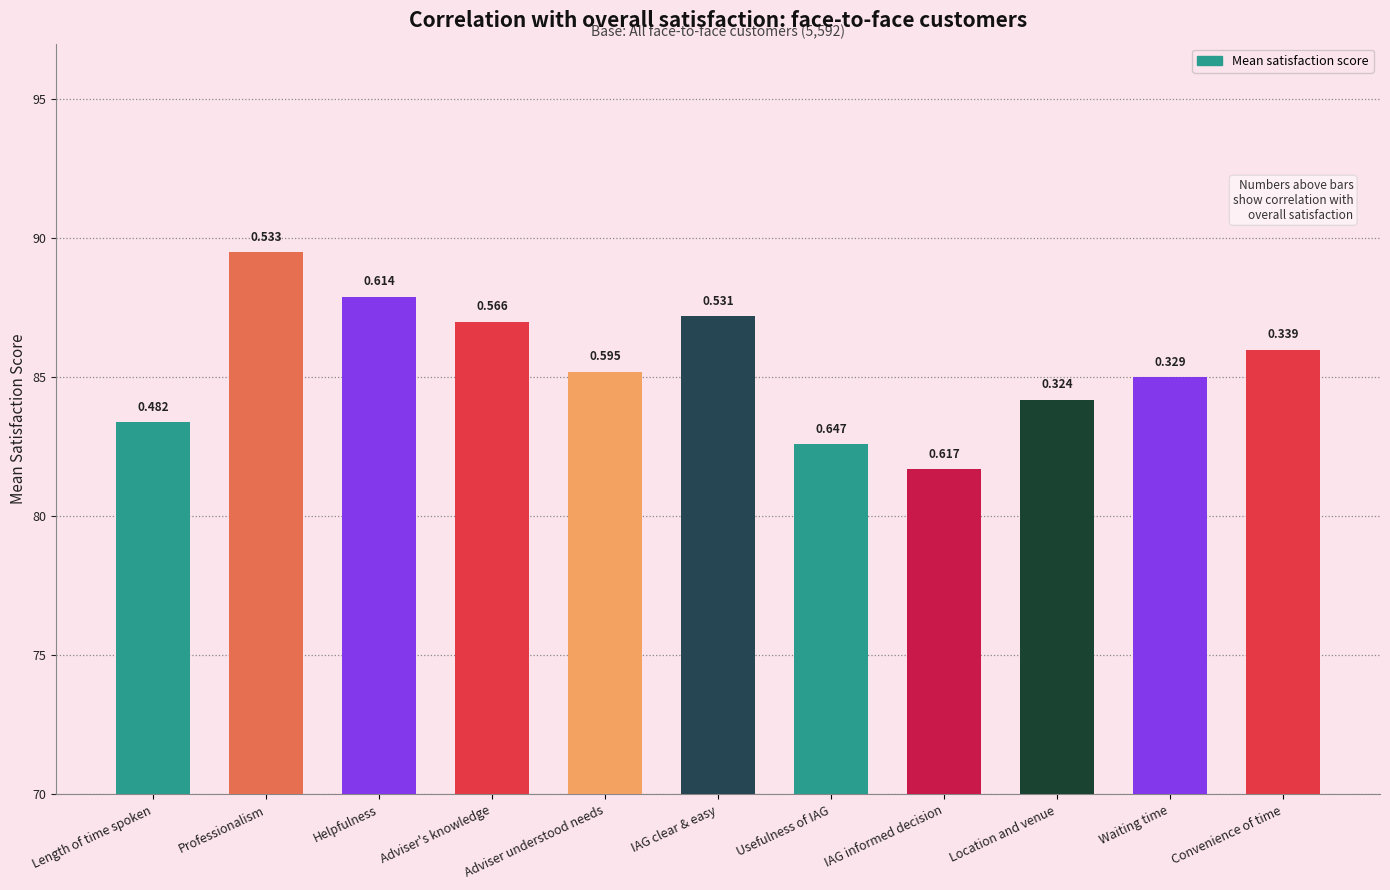

How many bars are there in total?

11